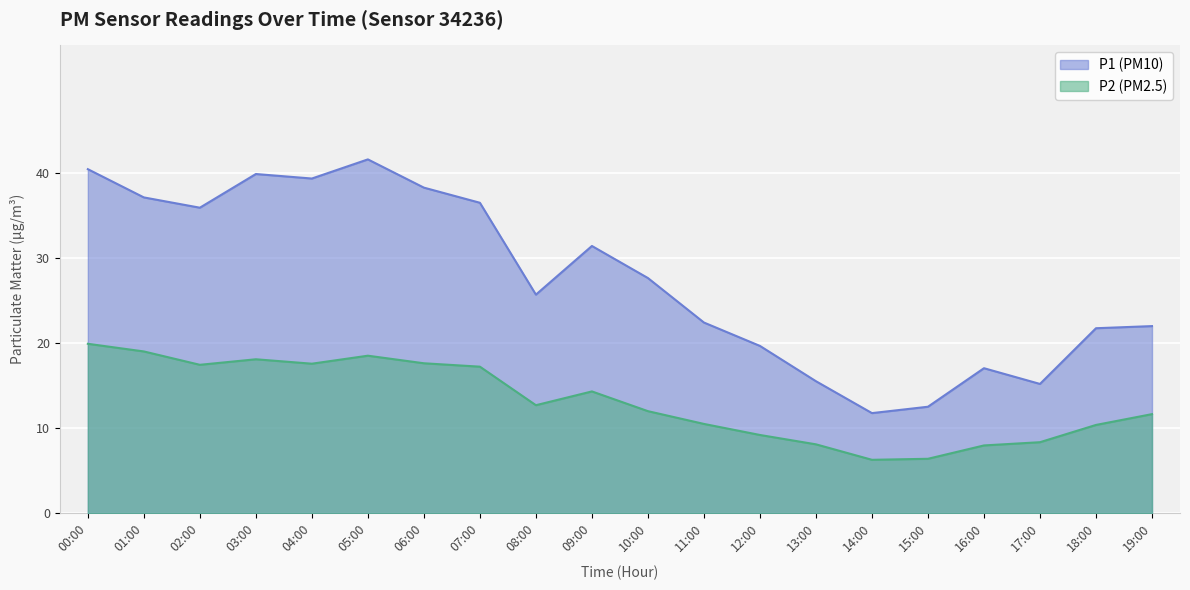

Reading right to left, list all the values displayed in this chart.

P1: 19:00=22.0	18:00=21.8	17:00=15.2	16:00=17.1	15:00=12.5	14:00=11.8	13:00=15.5	12:00=19.7	11:00=22.4	10:00=27.6	09:00=31.4	08:00=25.7	07:00=36.5	06:00=38.3	05:00=41.6	04:00=39.4	03:00=39.9	02:00=35.9	01:00=37.1	00:00=40.5
P2: 19:00=11.7	18:00=10.4	17:00=8.3	16:00=8.0	15:00=6.4	14:00=6.3	13:00=8.1	12:00=9.2	11:00=10.5	10:00=12.0	09:00=14.3	08:00=12.7	07:00=17.2	06:00=17.6	05:00=18.5	04:00=17.6	03:00=18.1	02:00=17.4	01:00=19.0	00:00=19.9